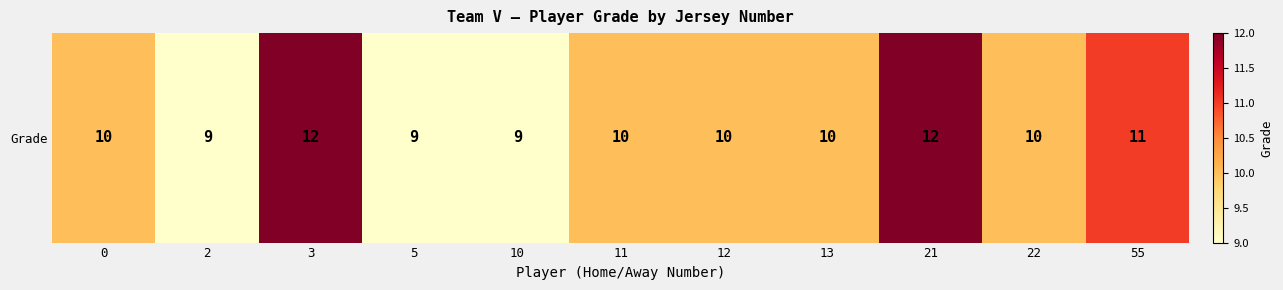

What is the ratio of the value at 0 to the value at 3?

0.8